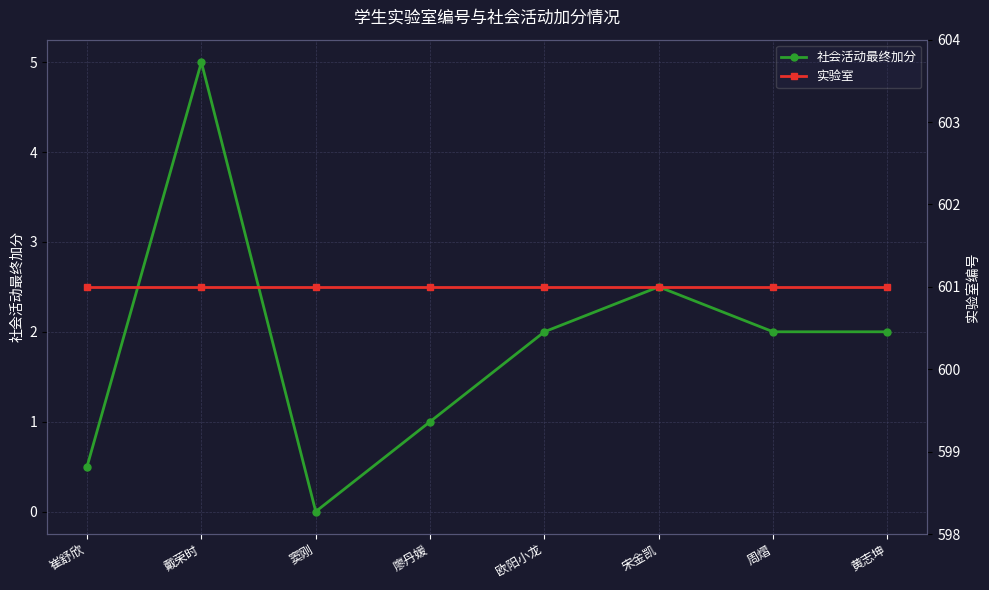

Which series has the largest range (max minus min)?

社会活动最终加分